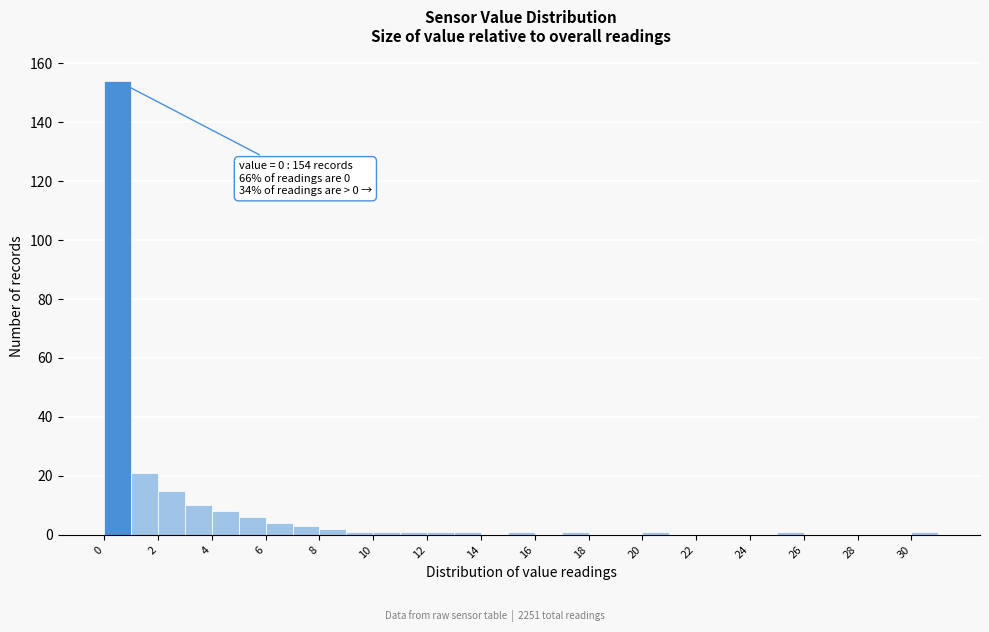

Over which range of the x-axis is the bar tallest?

0 to 1